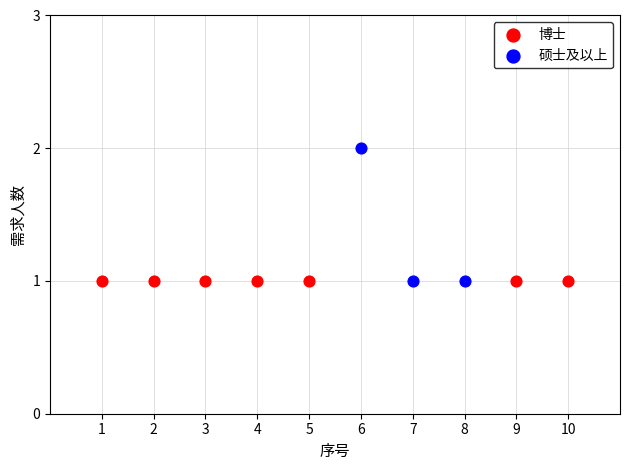

What are all the series names shown in the legend?

博士, 硕士及以上